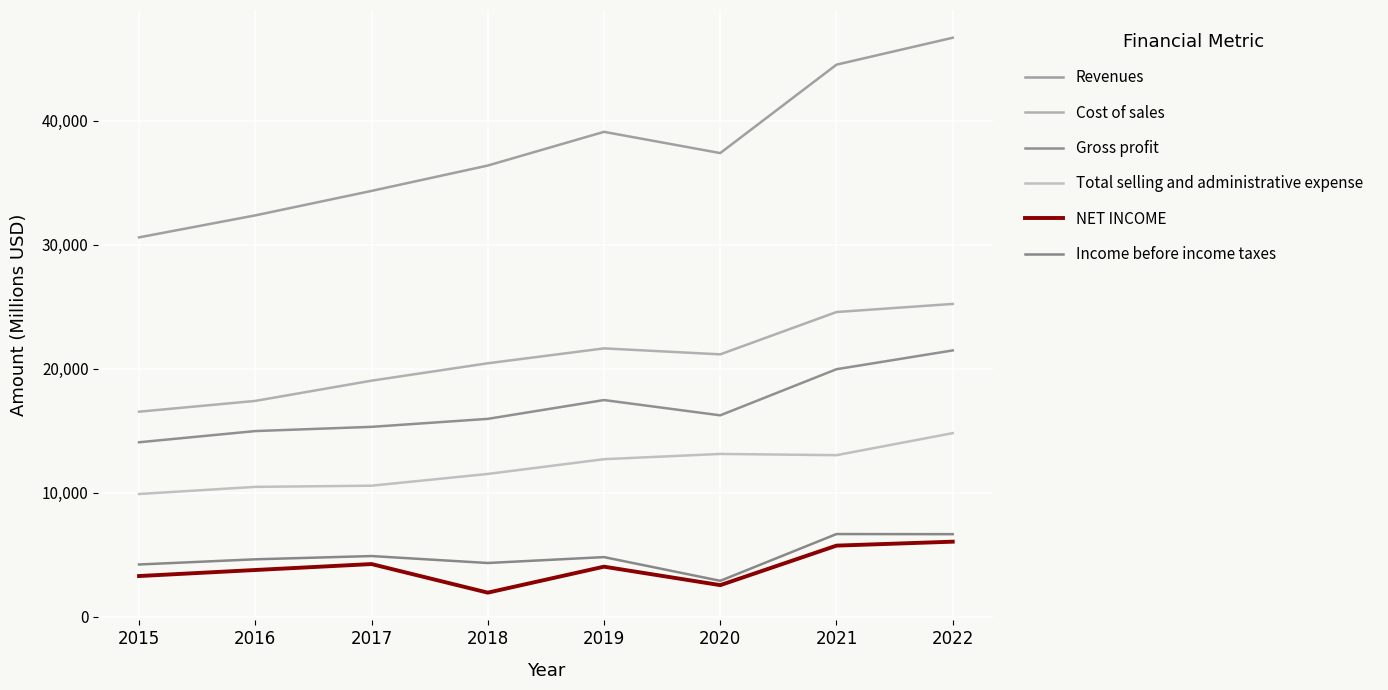

Which series has the largest range (max minus min)?

Revenues